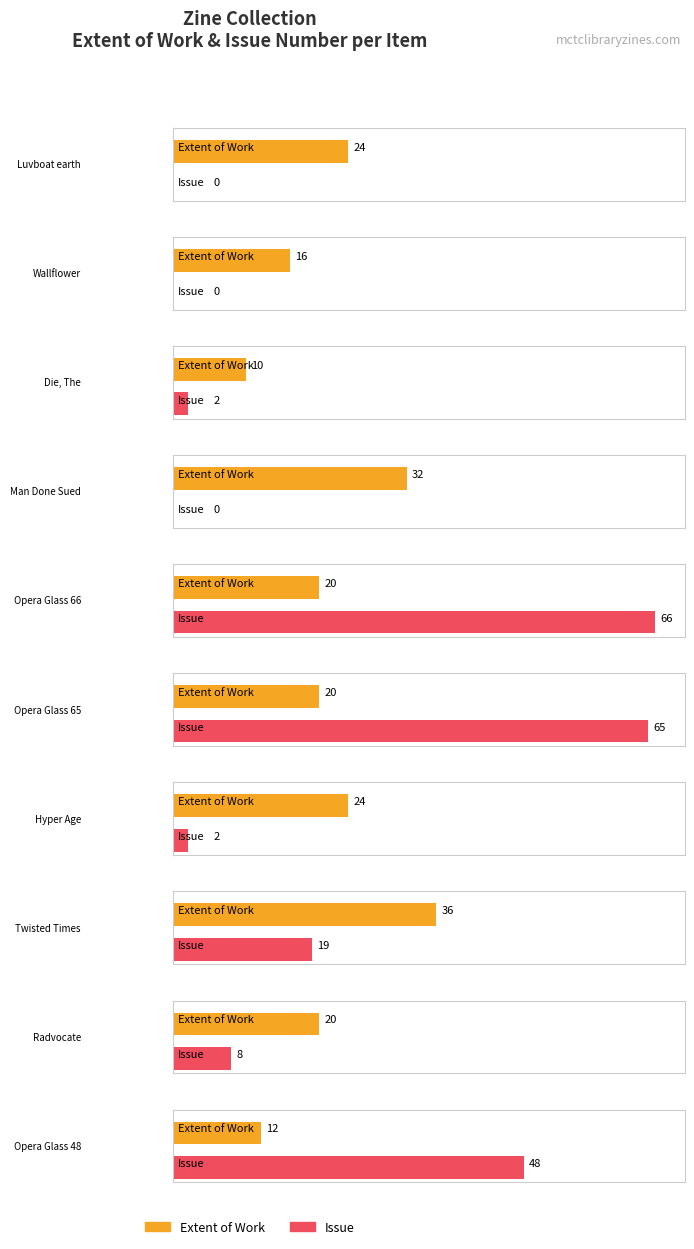

At which category is the sum across all series the highest?

Opera Glass 66